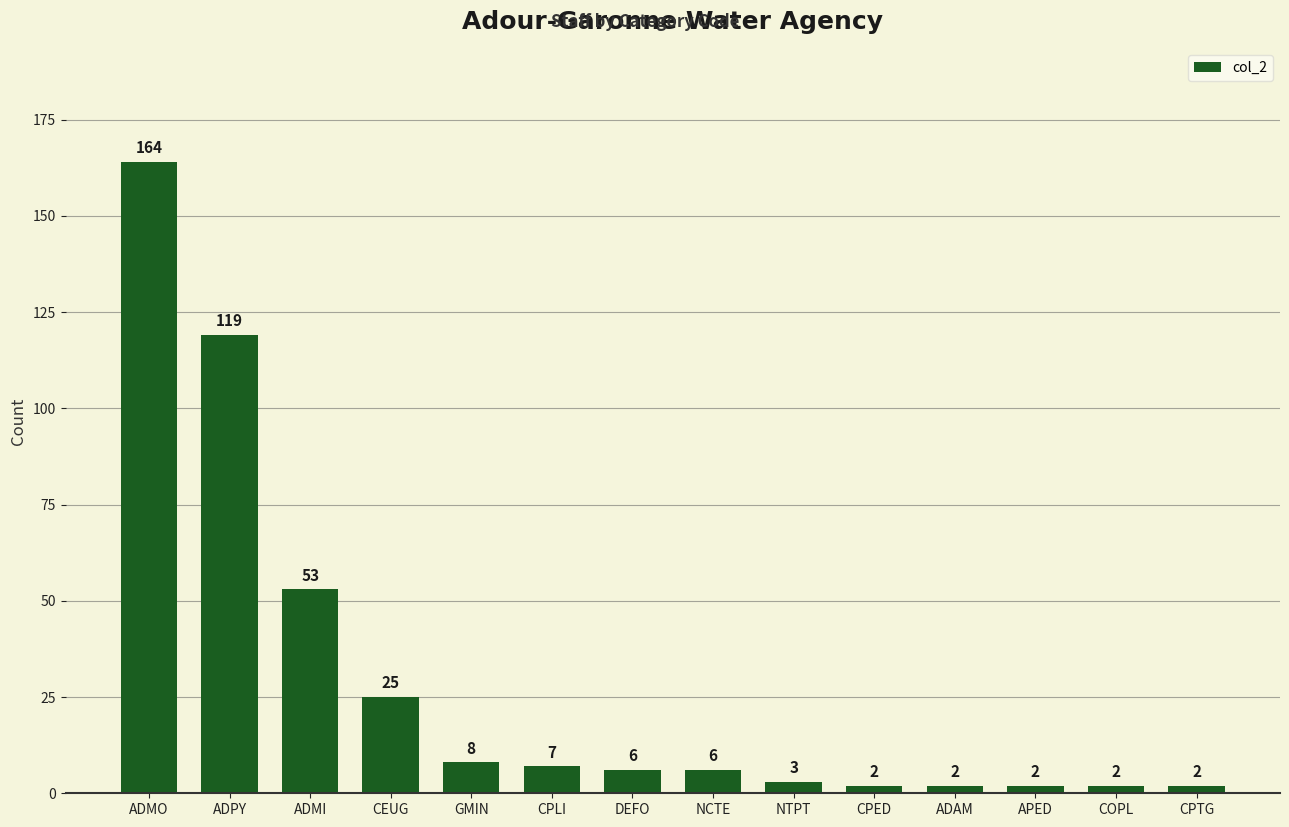

What is the minimum value shown in the chart?

2